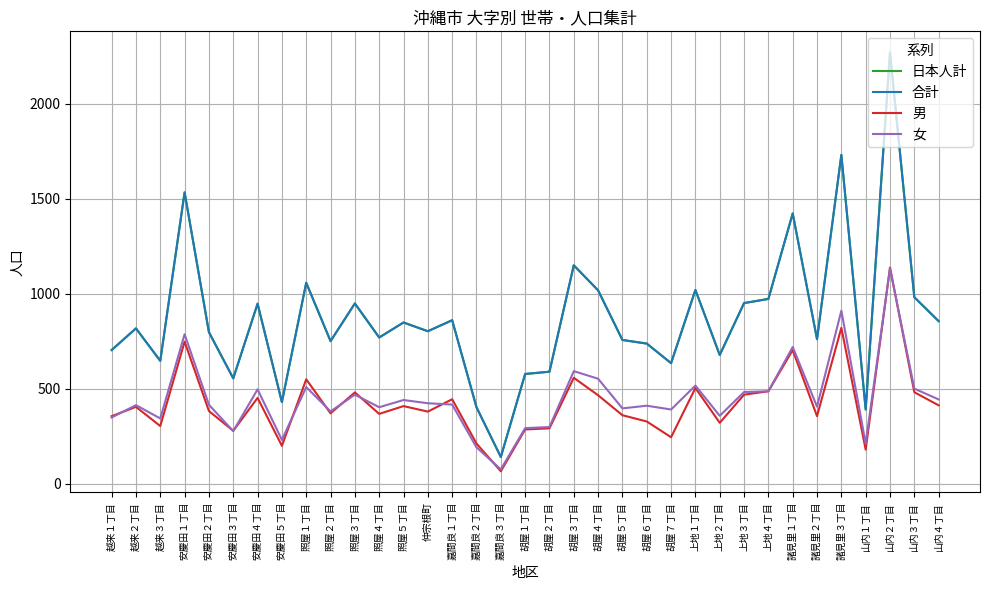

What is the maximum value for 女?

1133